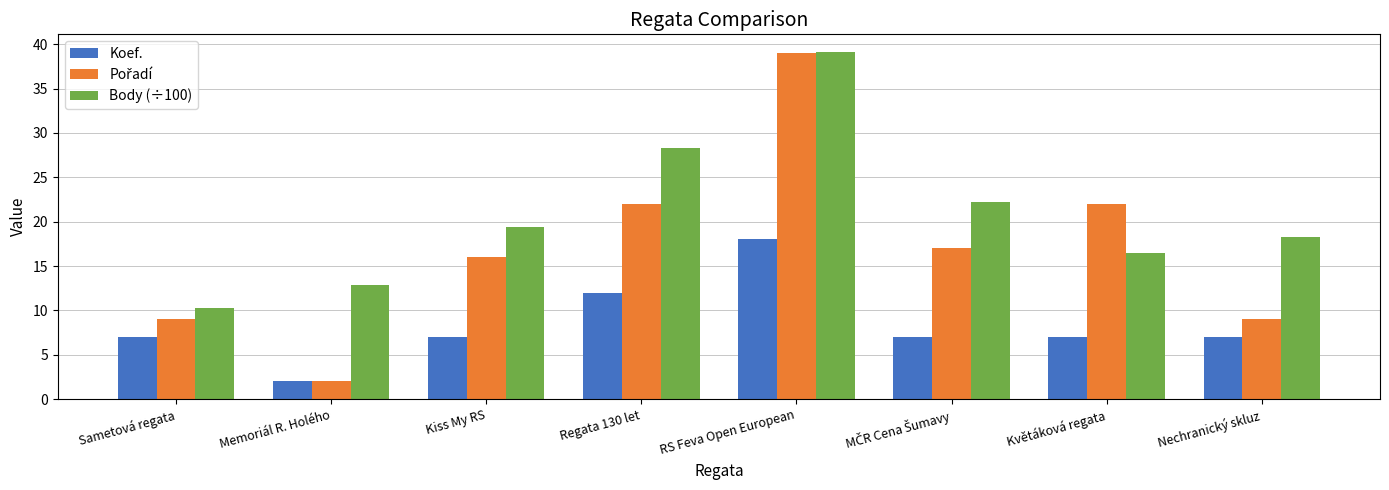

What is the spread (max minus min) of values at Květáková regata?

15.0